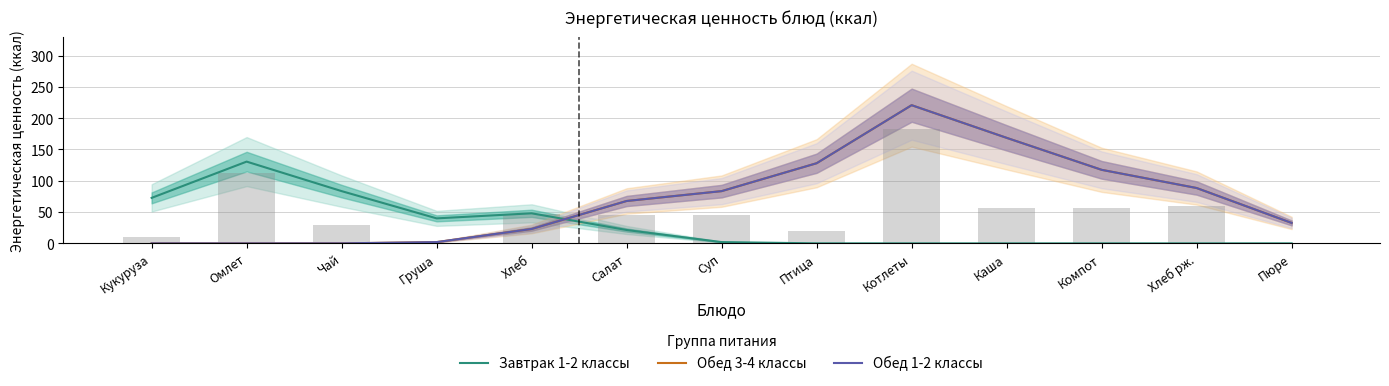

What is the sum of the Обед 3-4 классы values at Кукуруза and Суп?

83.5